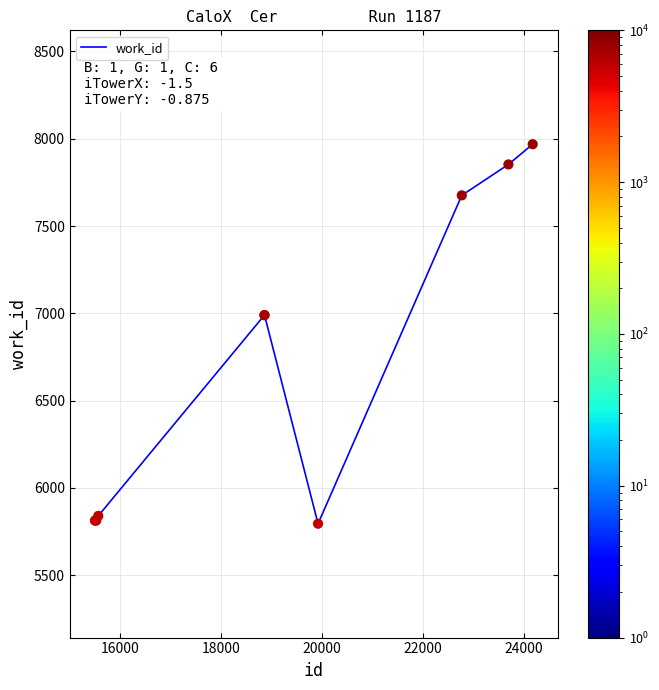

What is the difference between the maximum and minimum values?

2174